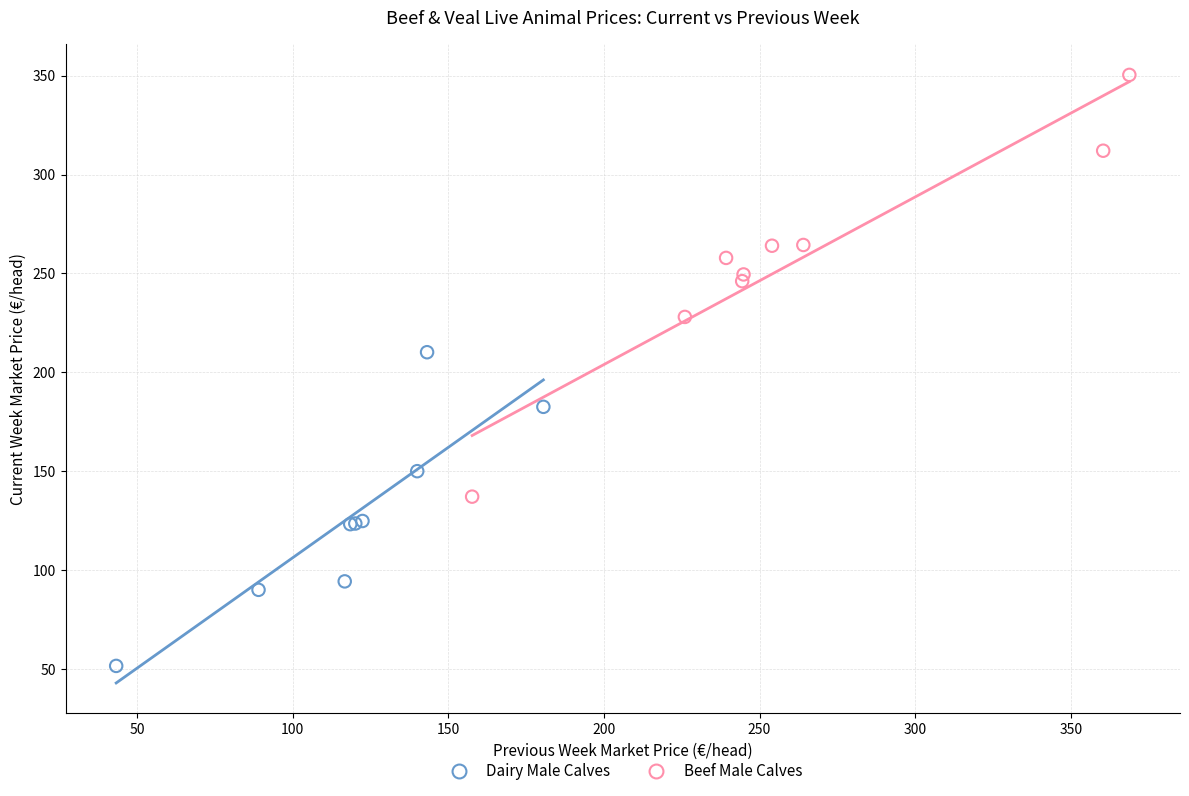

Which series has the largest Y range (max minus min)?

Beef Male Calves